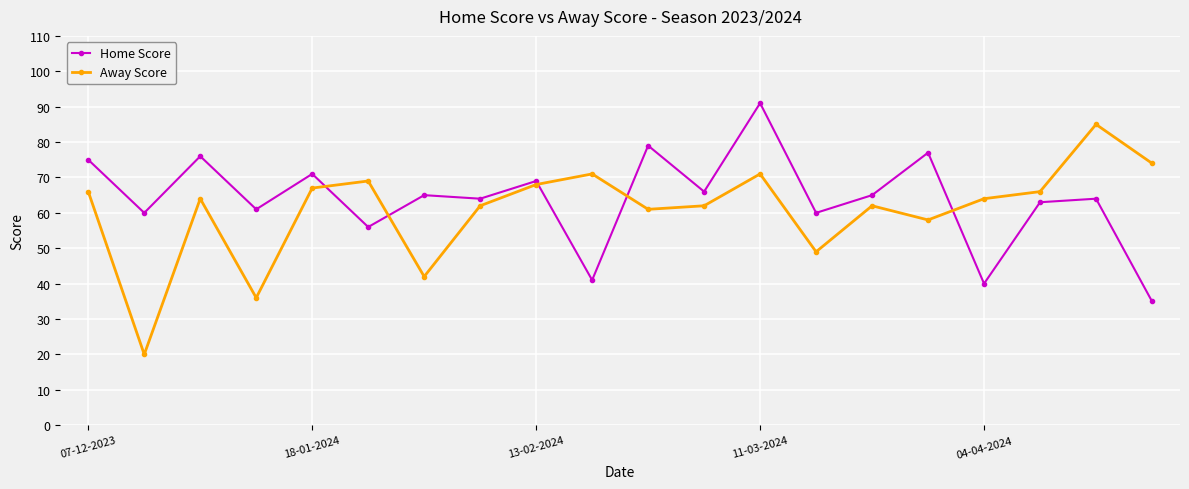

True or false: Home Score has more than 1 interior local peaks.

True